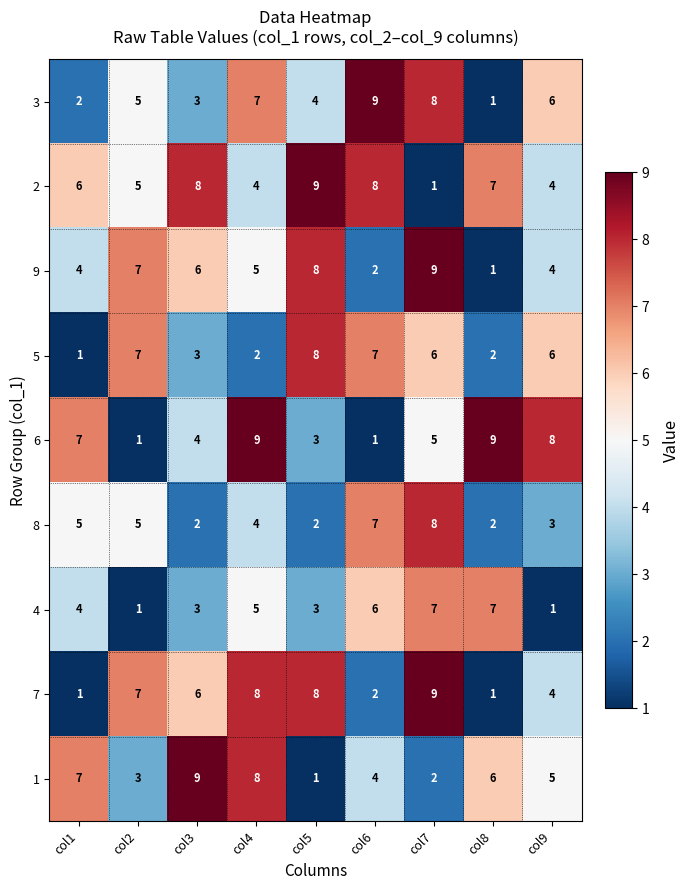

Rank the categories by 1 value from lowest to highest.

col5, col7, col2, col6, col9, col8, col1, col4, col3